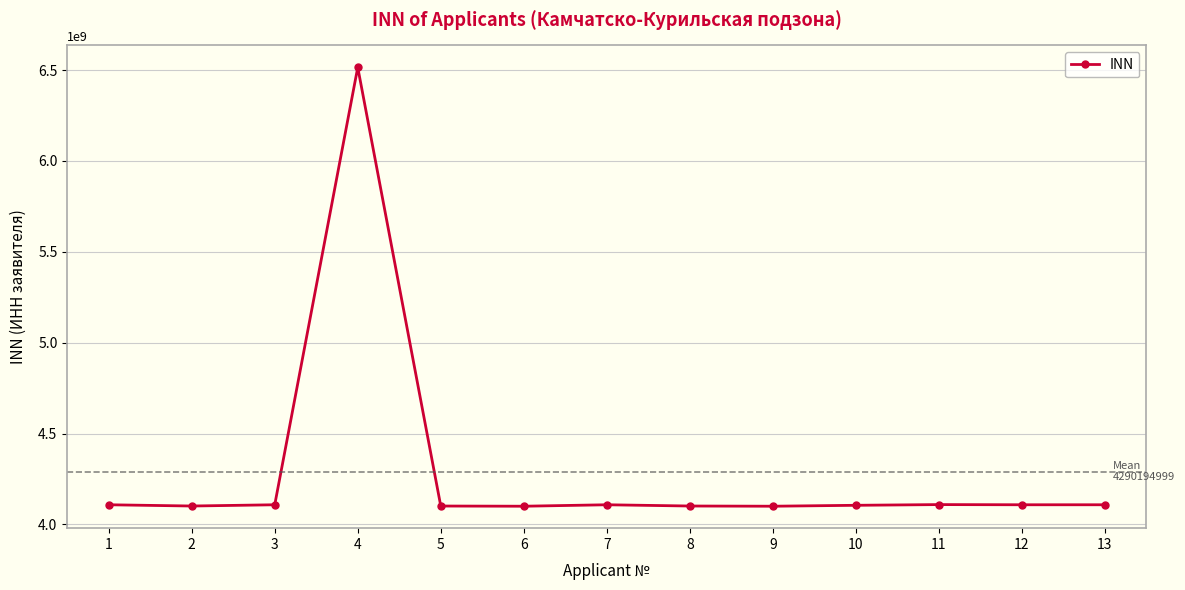

How many data points are less than 4108000596?

6